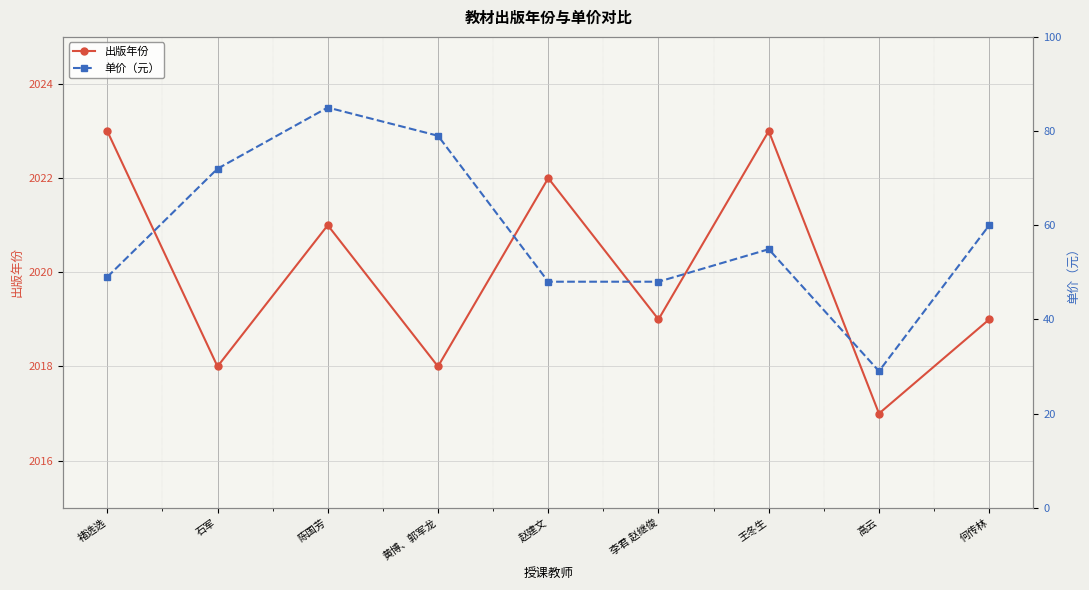

The value of 出版年份 at 赵建文 is 2022.0. True or false?

True